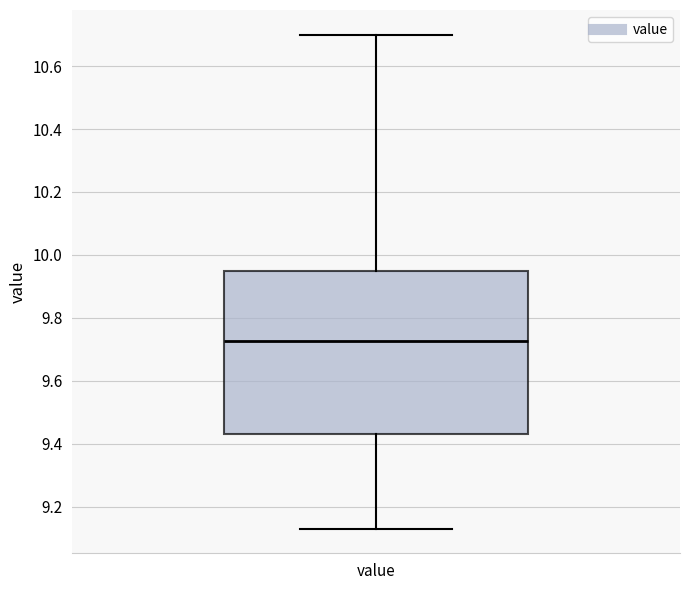

Read this box plot against the y-axis: the position of the median line, the range covered by the box, and the ends of both whiskers. The values are not printed on the chart, so give them approximately, as read against the axis.

median 9.72, box 9.44 to 9.96, whiskers 9.14 to 10.70